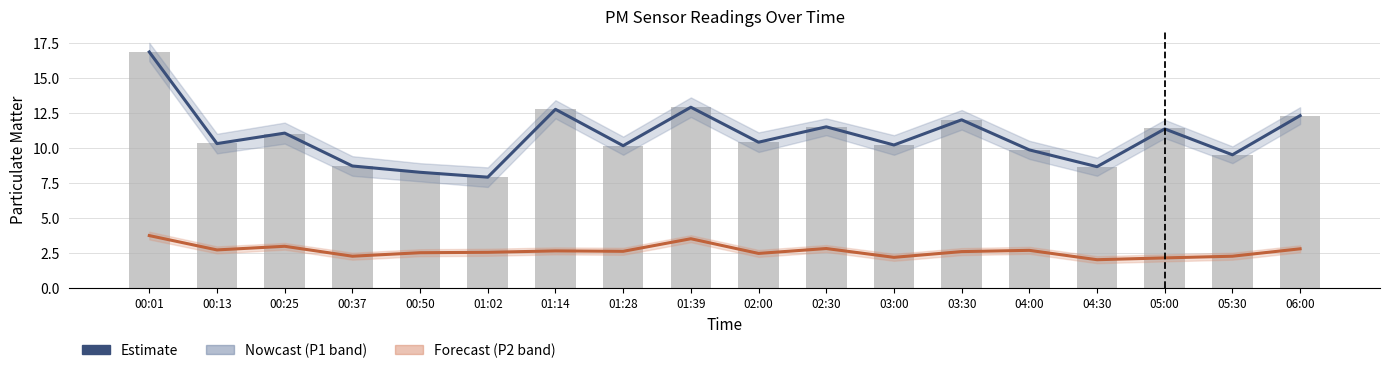

Where does the Estimate (P1) series first go above 10?

00:01